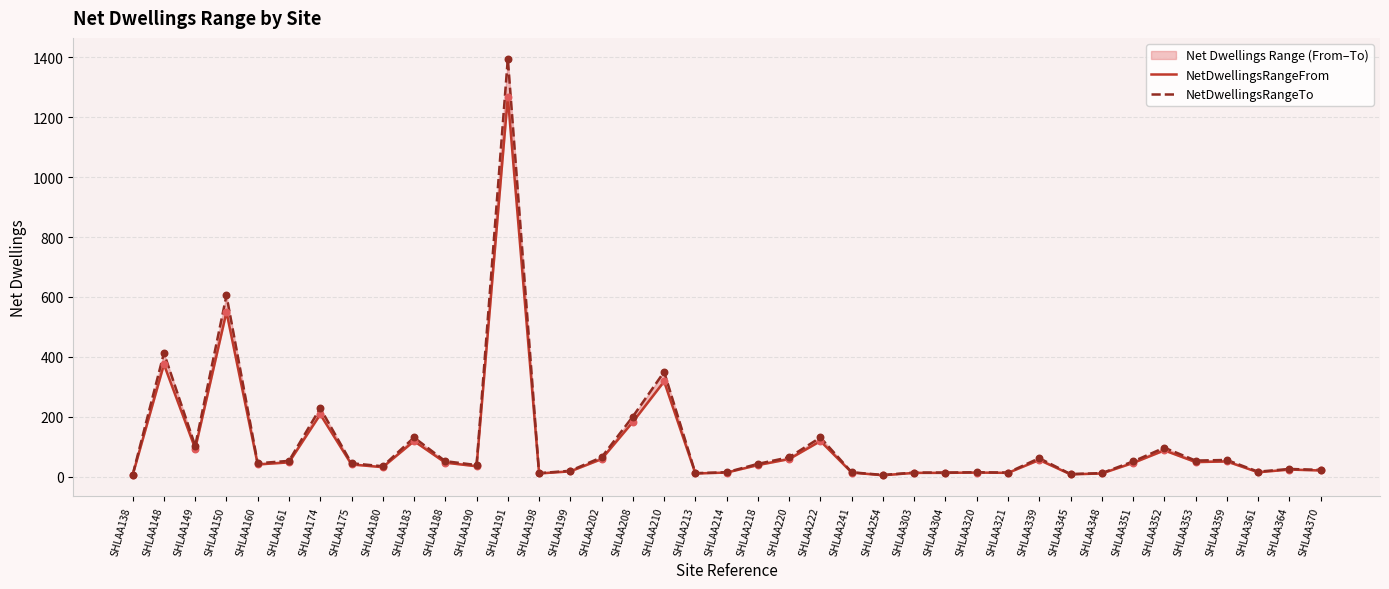

Which series contains the lowest Y value?

NetDwellingsRangeFrom